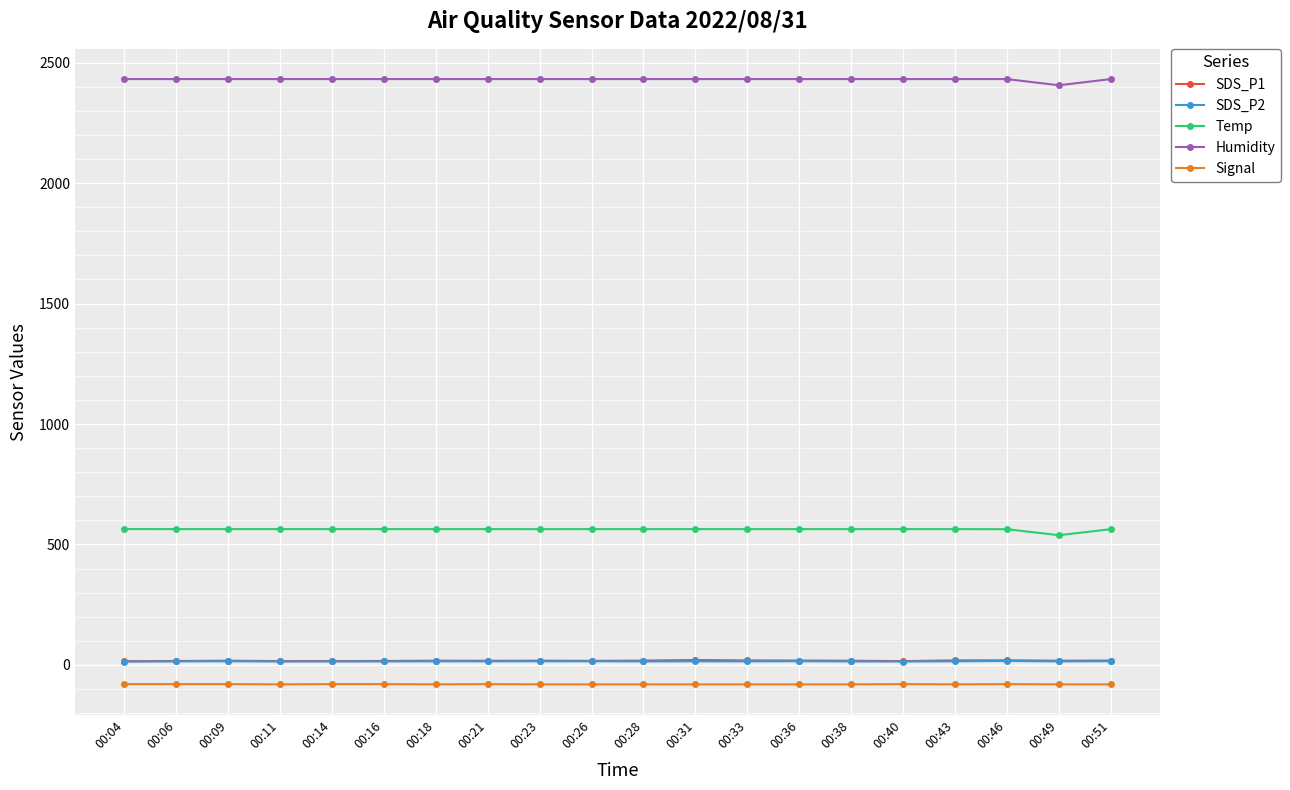

Does the chart have visible grid lines?

Yes